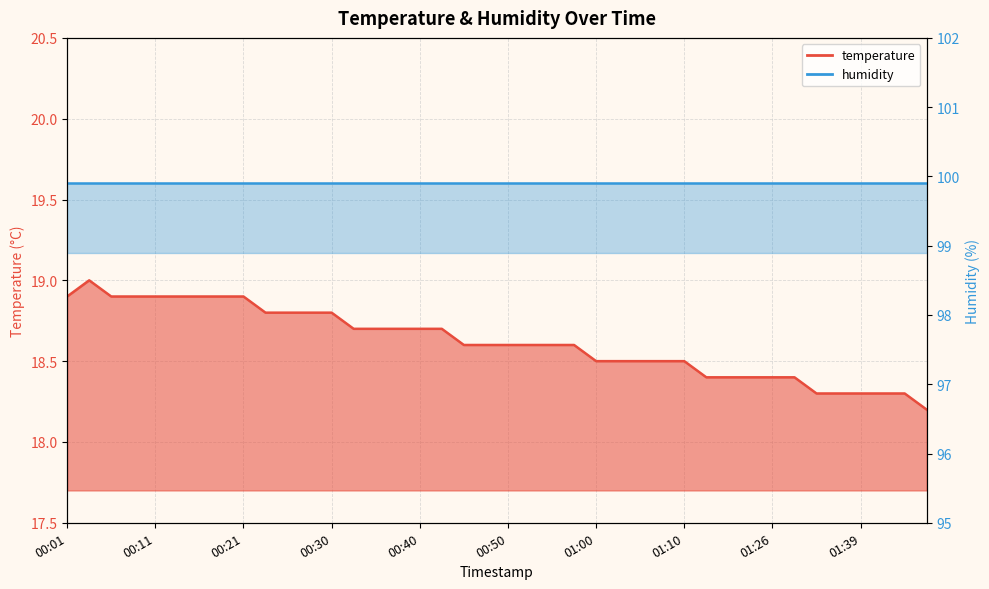

What is the maximum value shown in the chart?

19.0